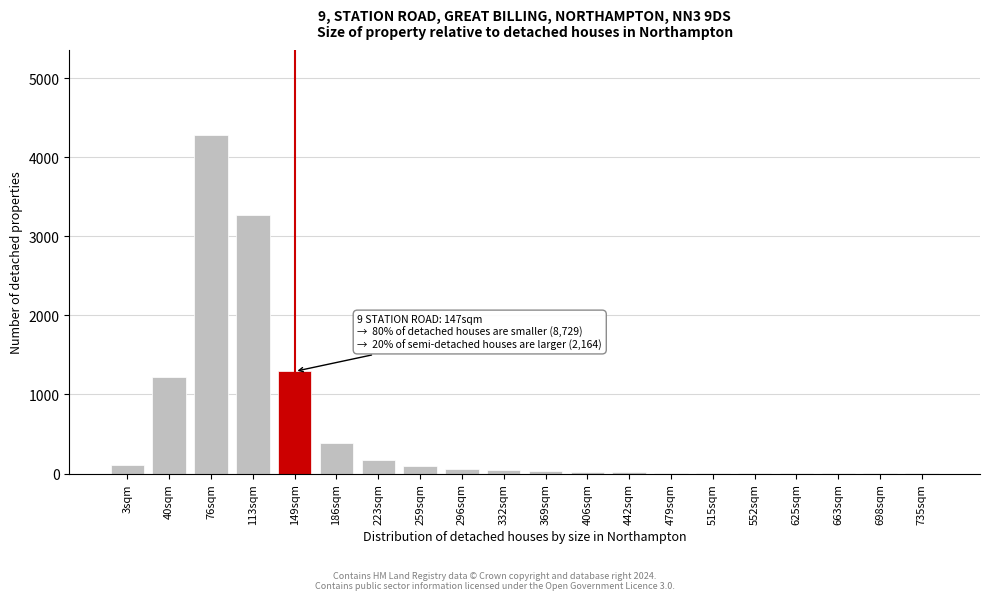

The chart shows a value of 386 at 186sqm. True or false?

True